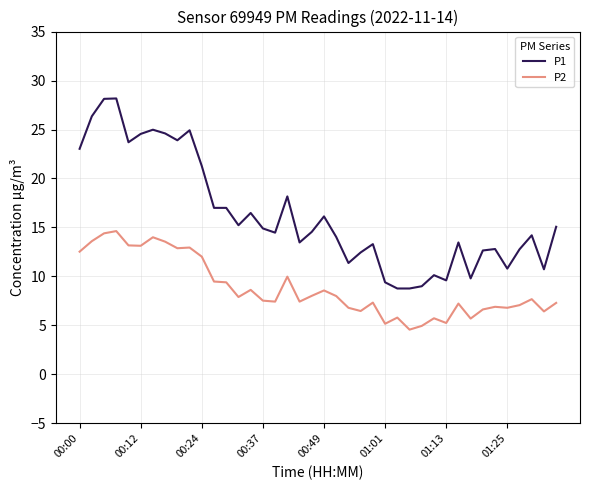

What is the difference between the maximum and minimum values in the P2 series?

10.1